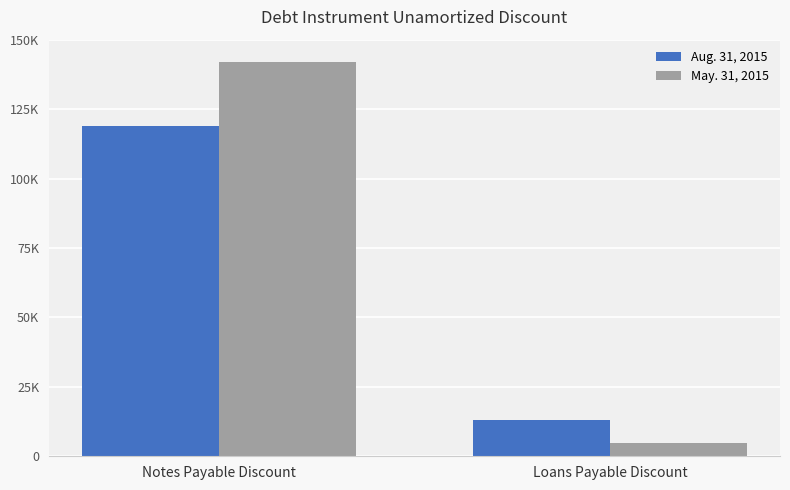

What is the approximate value of May. 31, 2015 at Loans Payable Discount?

4825